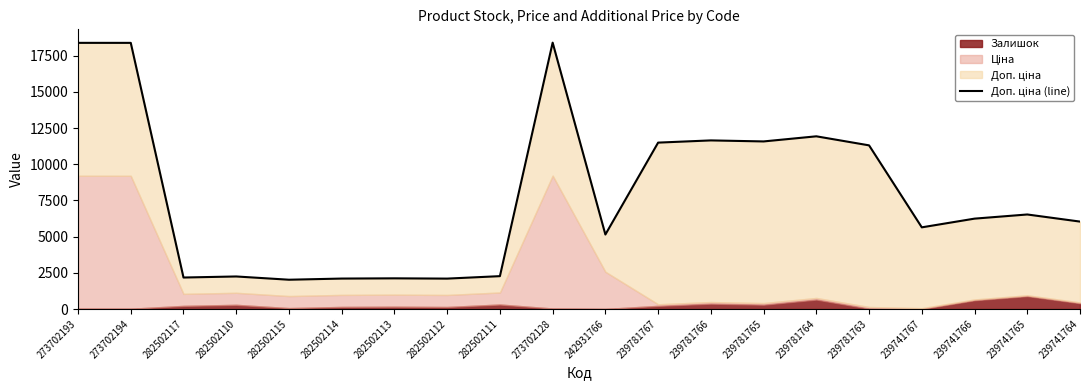

What is the approximate value at 239781763?

11308.7